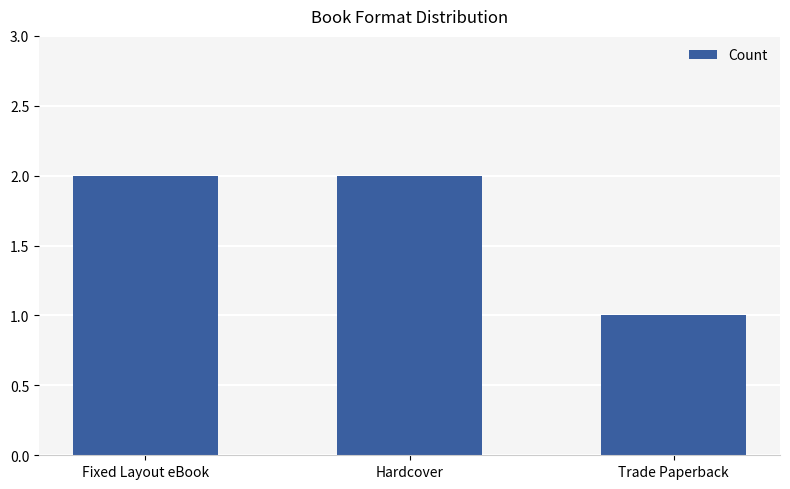

Which label corresponds to the smallest value in the chart?

Trade Paperback